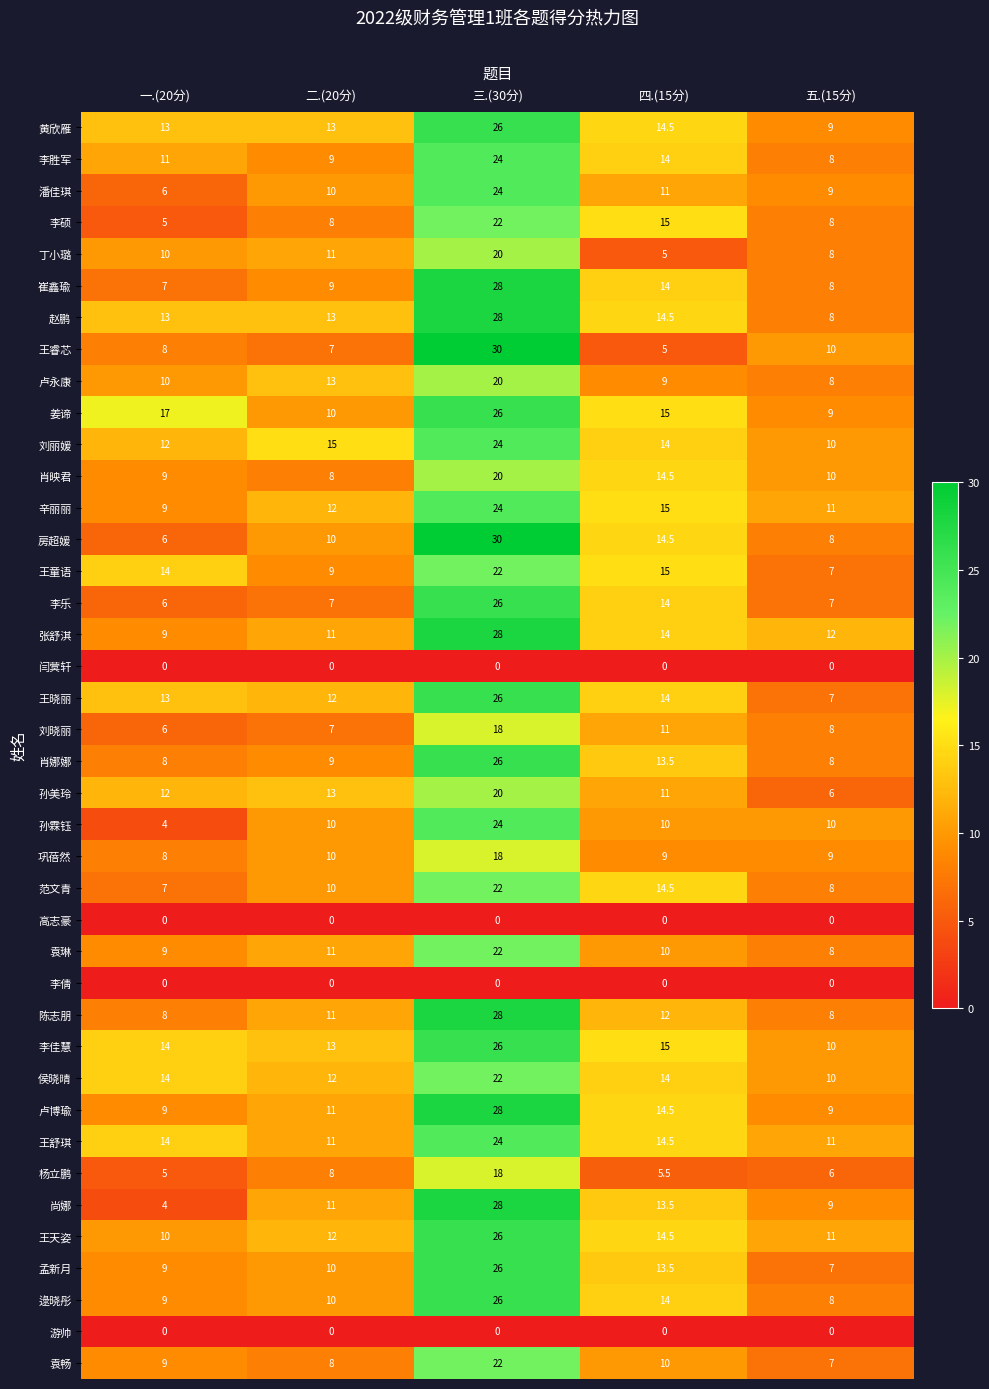

What is the lowest value of the 侯晓晴 series?

10.0